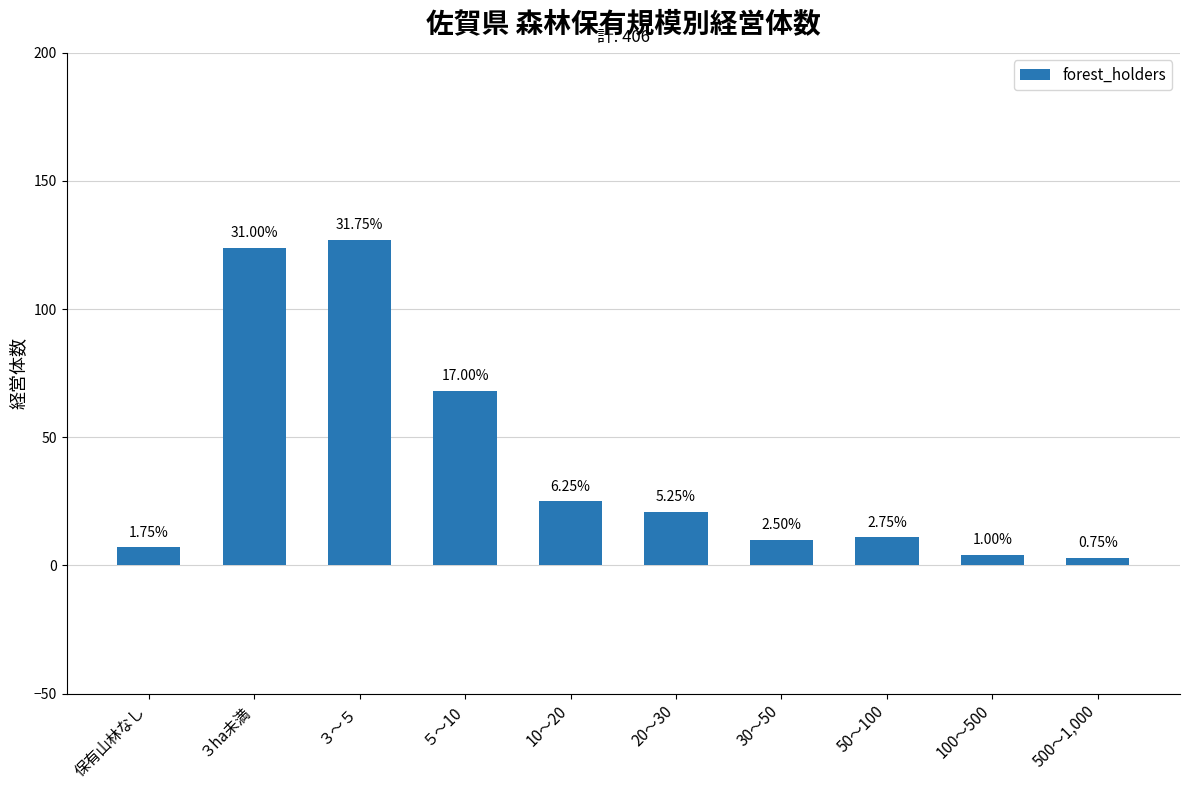

Are the bars horizontal?

No